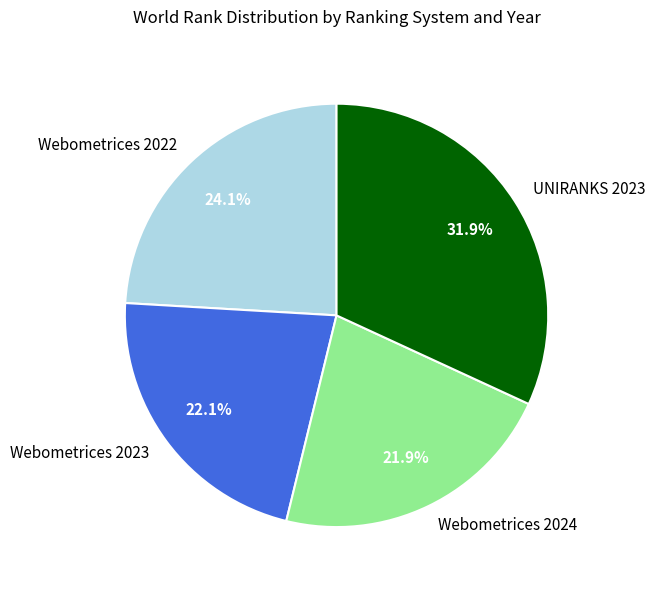

Is it true that Webometrices 2022 is 24% of the pie?

True